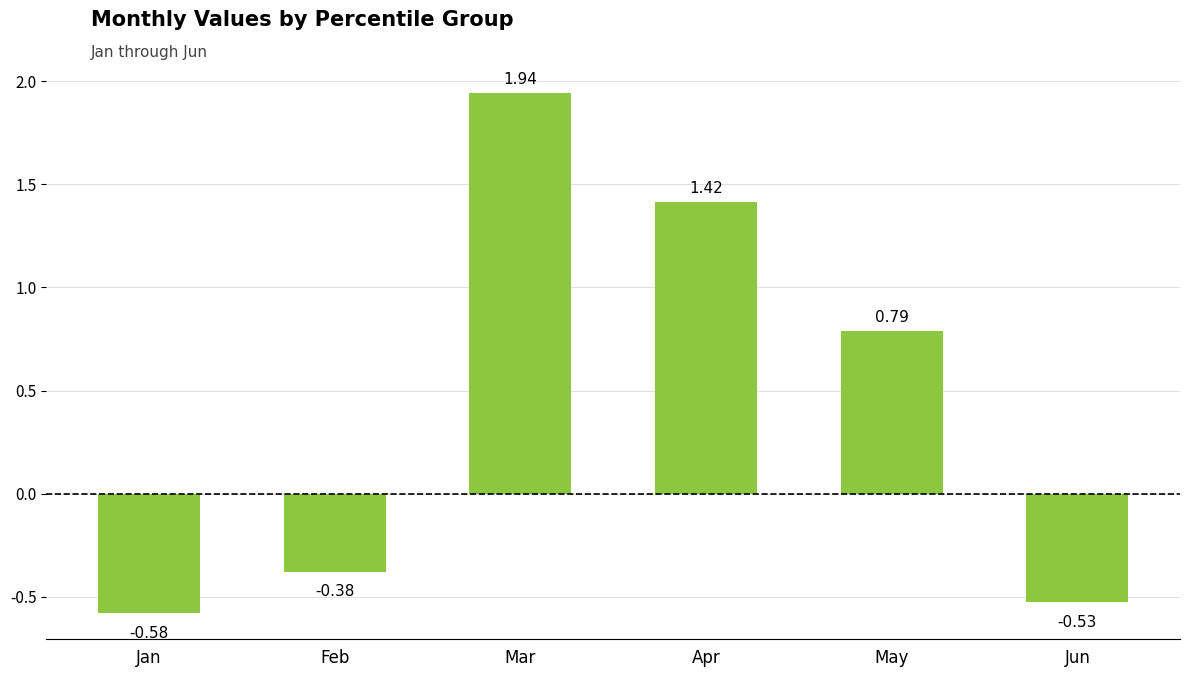

List the labels in order of value, smallest first.

Jan, Jun, Feb, May, Apr, Mar